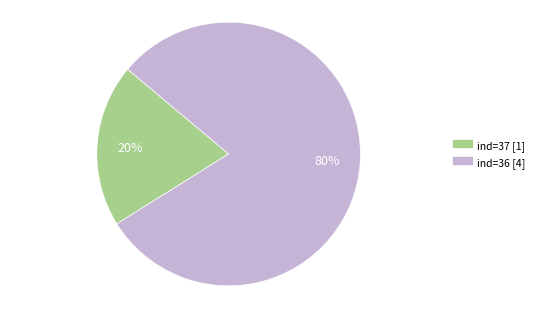

To the nearest percent, what percentage of the pie is ind=36?

80%